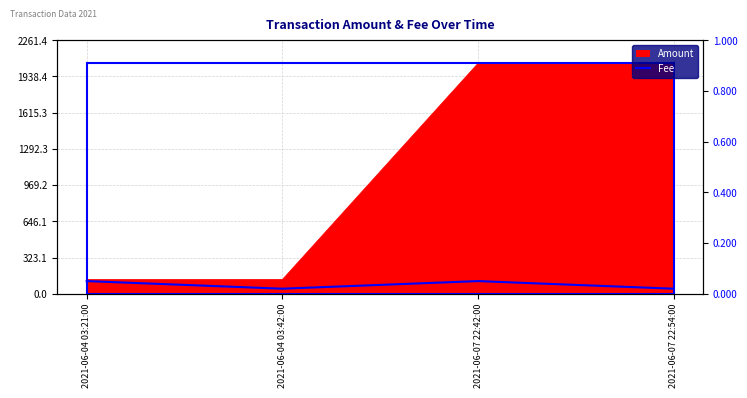

How many interior local peaks (higher than both neighbors) does the data have?

1